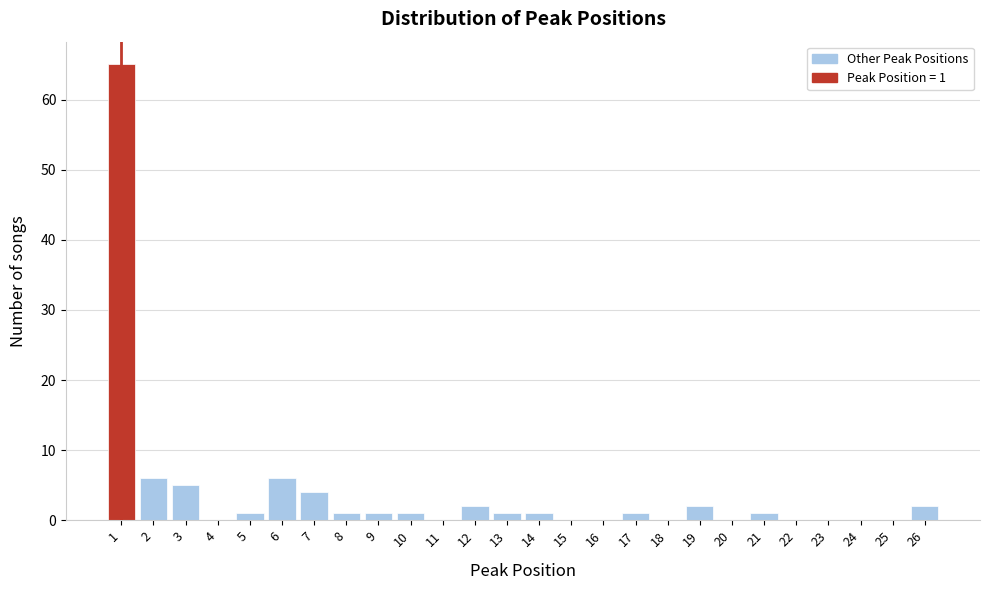

Reading left to right, what are all the values shown in this chart?

1=65	2=6	3=5	4=0	5=1	6=6	7=4	8=1	9=1	10=1	11=0	12=2	13=1	14=1	15=0	16=0	17=1	18=0	19=2	20=0	21=1	22=0	23=0	24=0	25=0	26=2